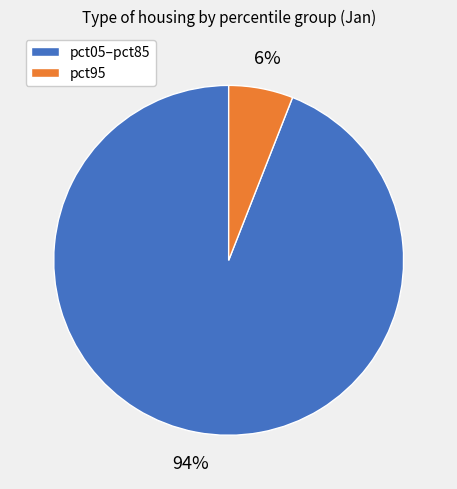

Is there any slice that represents more than half of the pie?

Yes